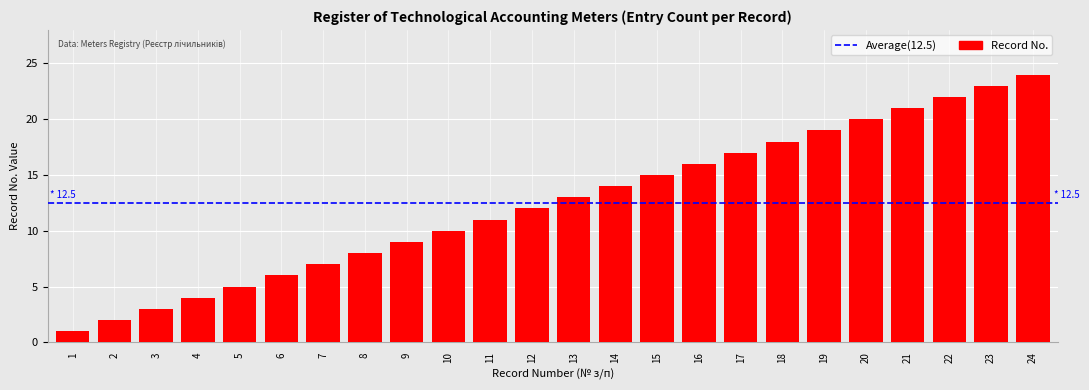

List the labels in order of value, largest first.

24, 23, 22, 21, 20, 19, 18, 17, 16, 15, 14, 13, 12, 11, 10, 9, 8, 7, 6, 5, 4, 3, 2, 1